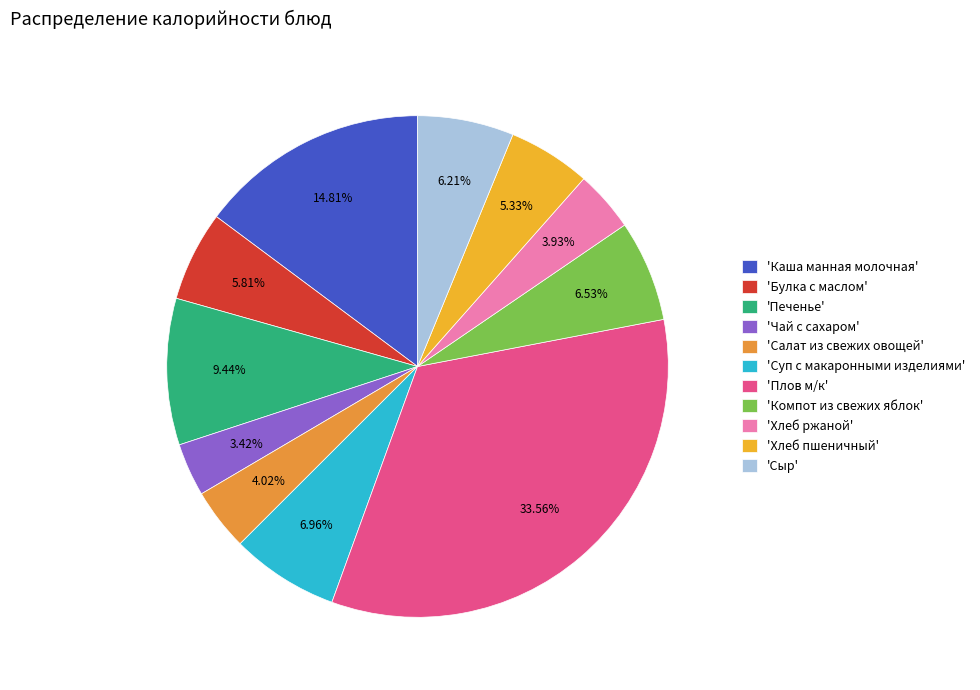

How many segments does this pie chart have?

11